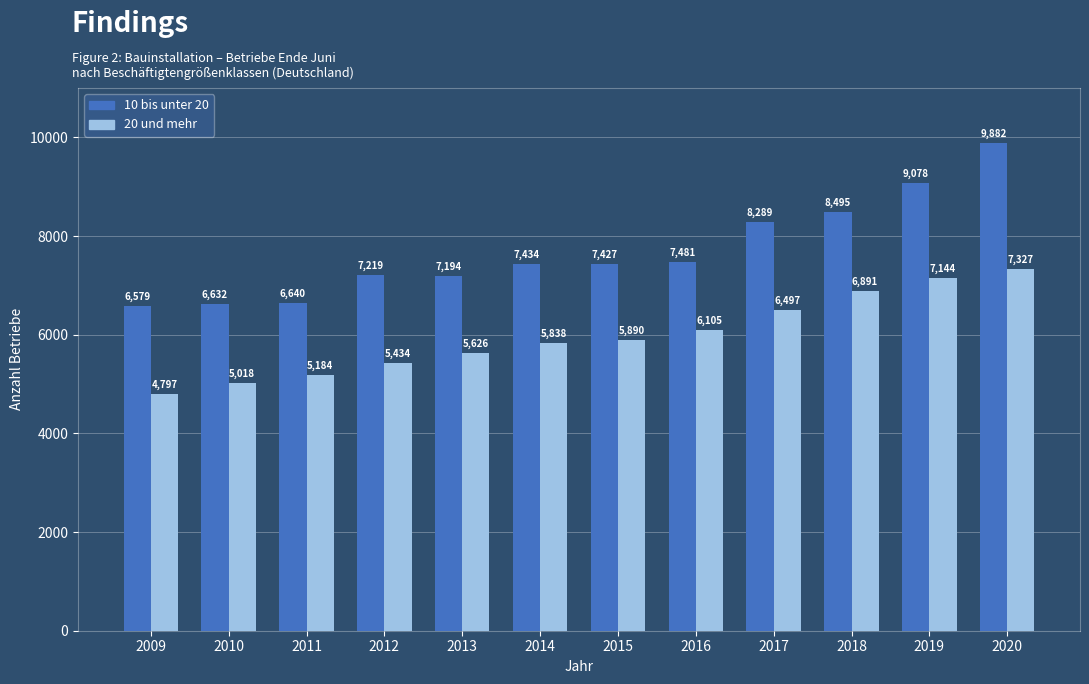

Is it true that 20 und mehr equals 10100 at 2017?

False